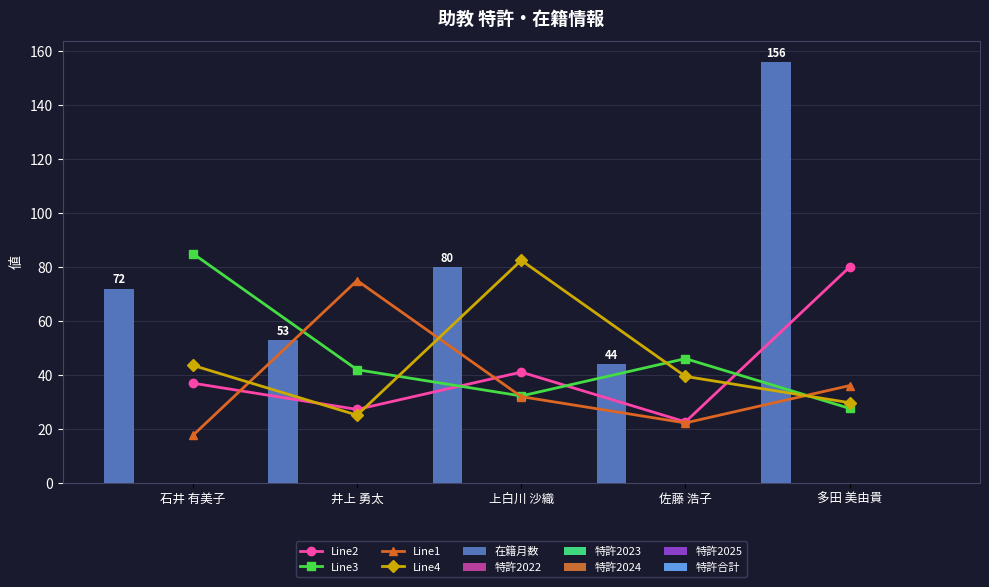

Rank the categories by 在籍月数 value from highest to lowest.

多田 美由貴, 上白川 沙織, 石井 有美子, 井上 勇太, 佐藤 浩子